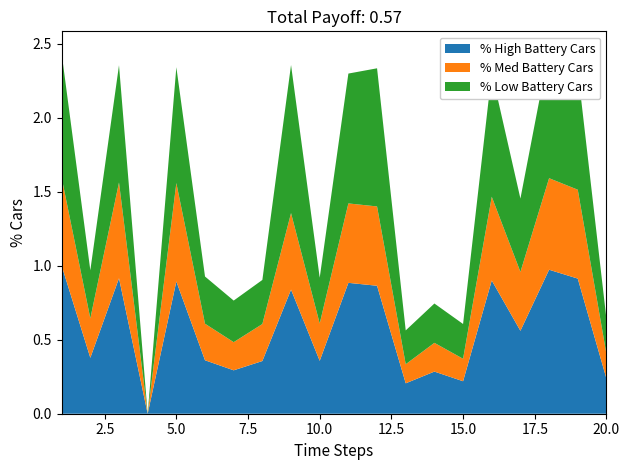

Reading left to right, what are all the values shown in this chart?

% High Battery Cars: 1.0	0.4	0.9	0.0	0.9	0.4	0.3	0.4	0.8	0.4	0.9	0.9	0.2	0.3	0.2	0.9	0.6	1.0	0.9	0.2
% Med Battery Cars: 0.6	0.3	0.6	0.0	0.7	0.2	0.2	0.2	0.5	0.3	0.5	0.5	0.1	0.2	0.2	0.6	0.4	0.6	0.6	0.2
% Low Battery Cars: 0.8	0.3	0.8	0.0	0.8	0.3	0.3	0.3	1.0	0.3	0.9	0.9	0.2	0.3	0.2	0.8	0.5	0.9	0.8	0.2